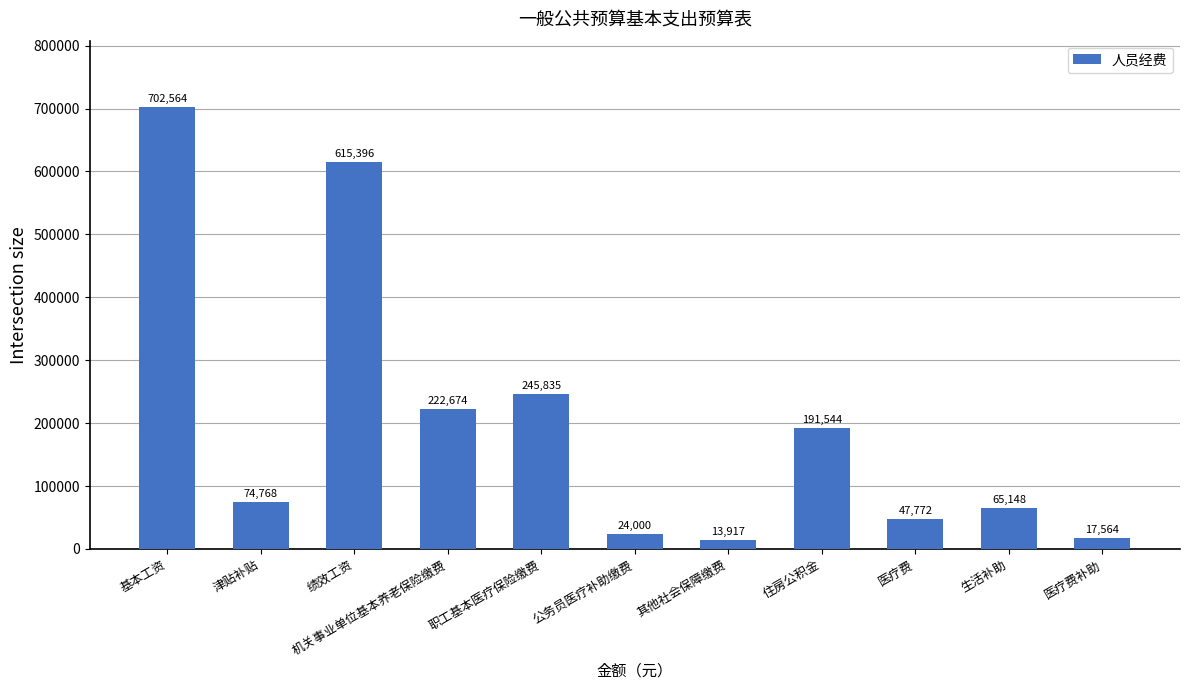

How many values are below 74768?

5